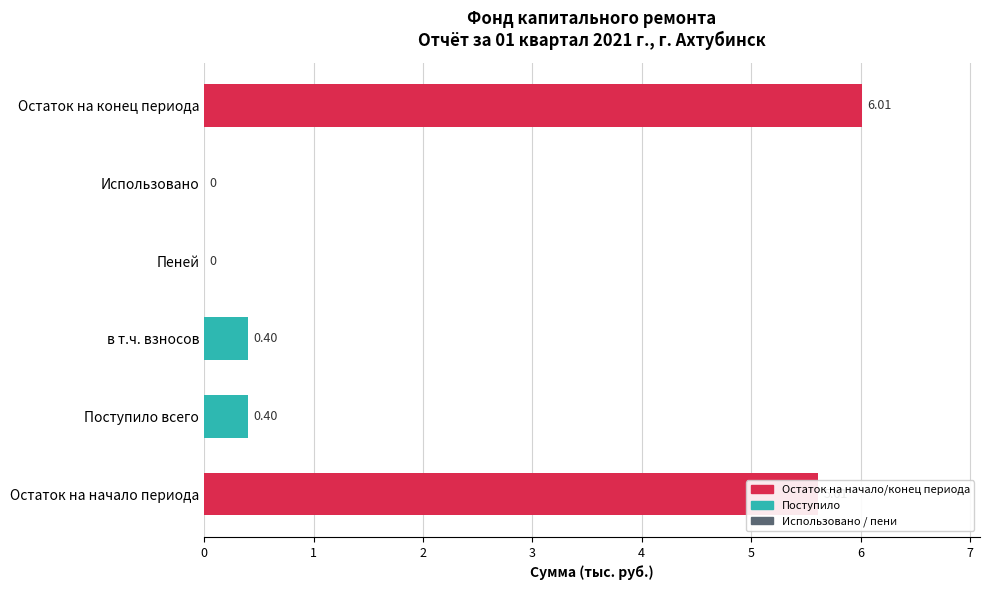

What is the sum of all values?

12.4